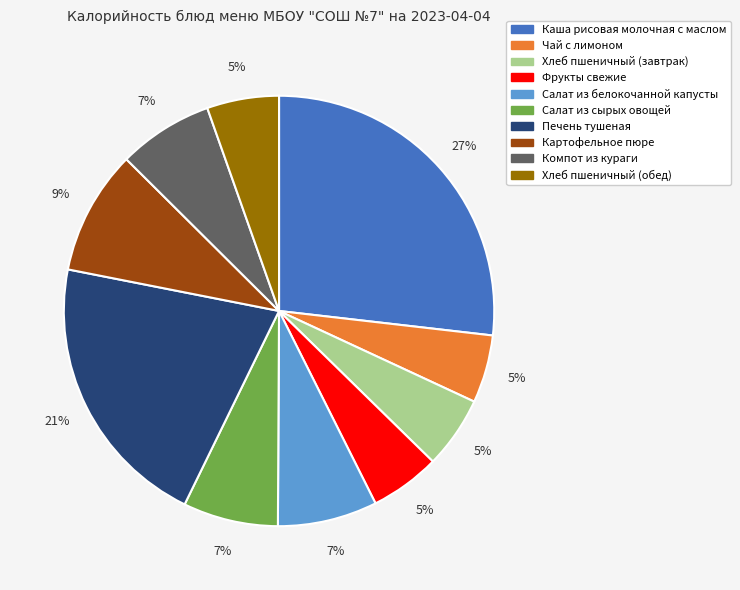

How many segments does this pie chart have?

10